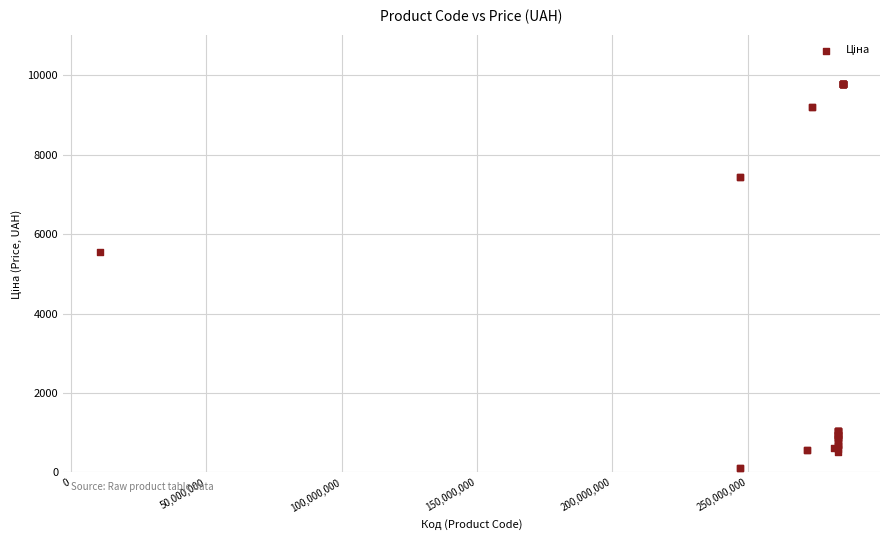

What Y value in the scatter plot is closest to 4943?

5560.3